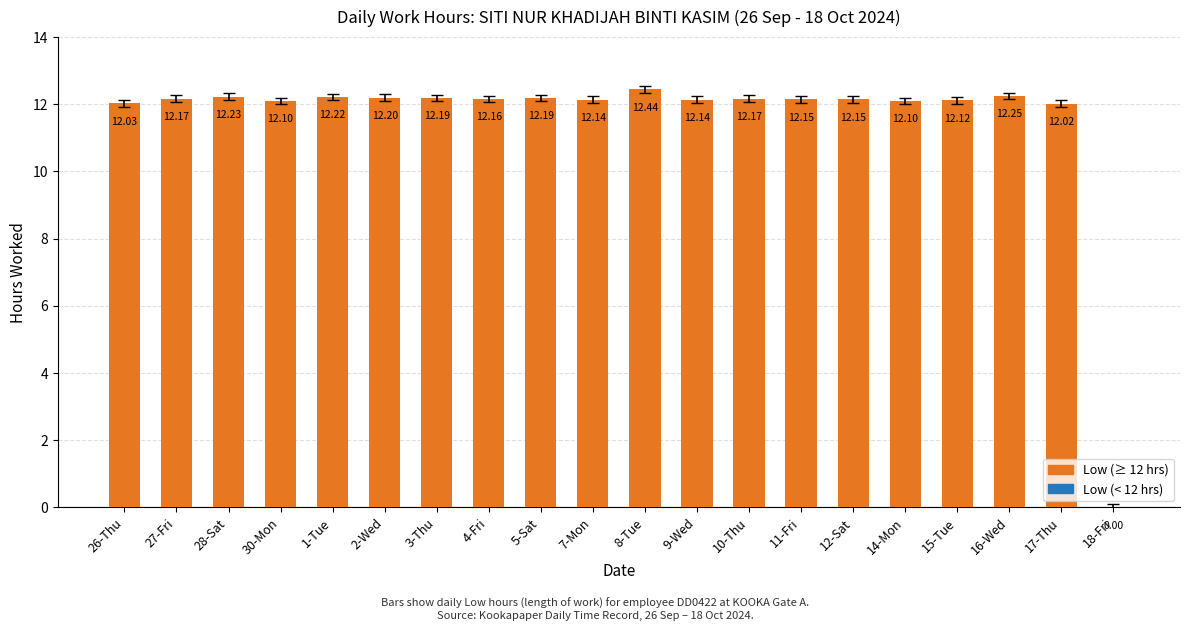

The chart shows a value of 18.5 at 14-Mon. True or false?

False